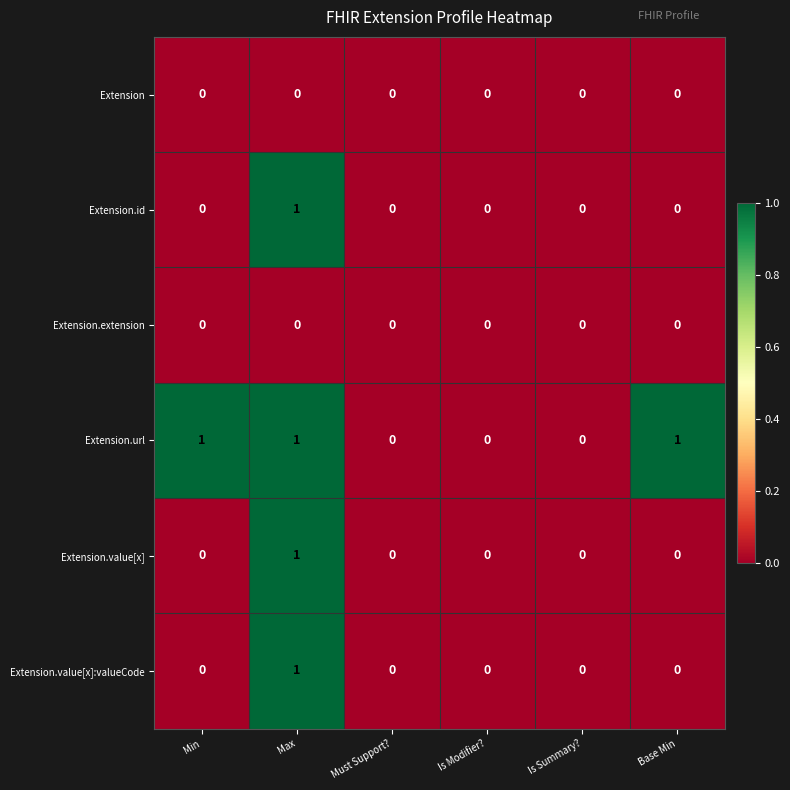

The value of Extension at Must Support? is 0. True or false?

True